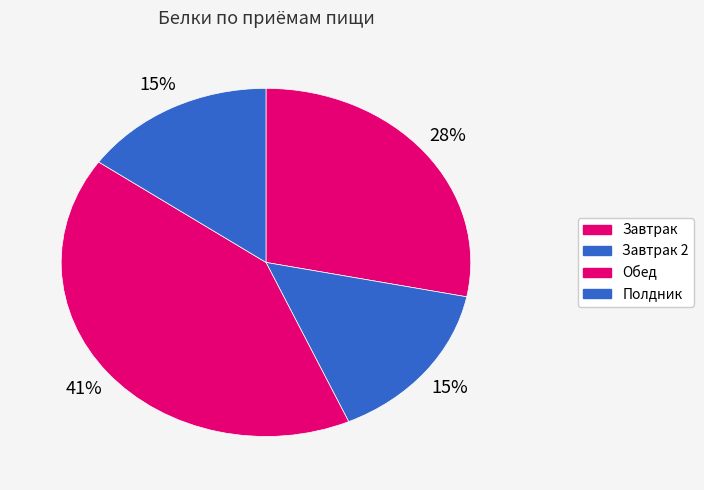

How many segments does this pie chart have?

4